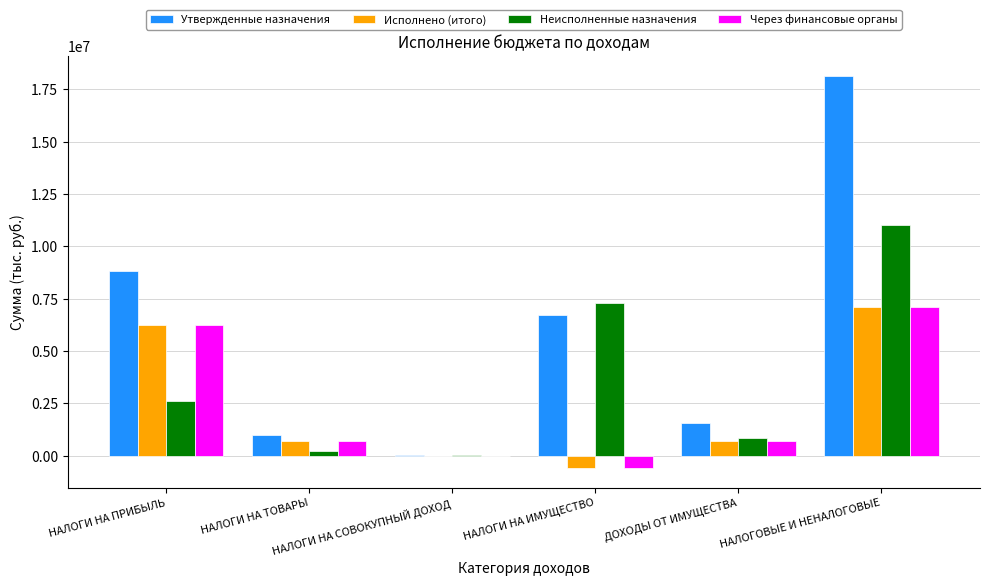

Which series has the largest total across all categories?

Утвержденные назначения